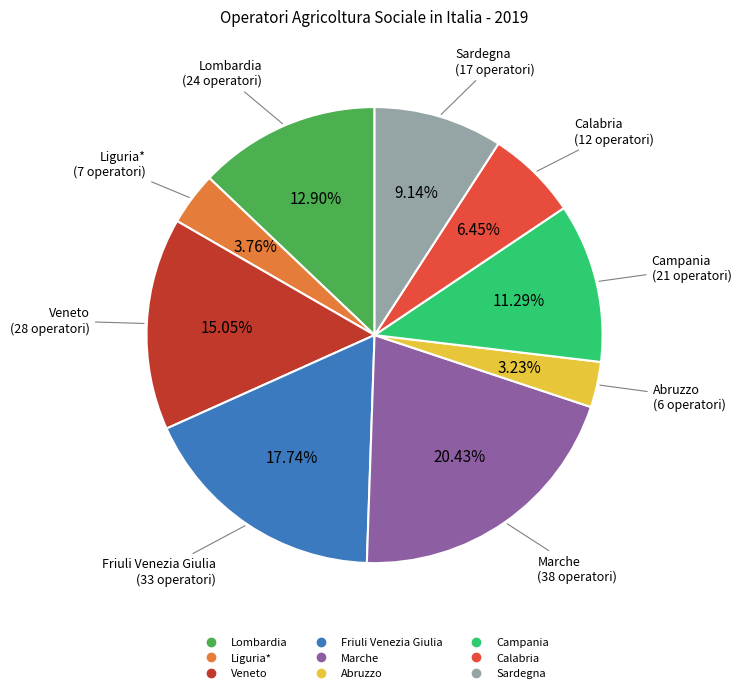

Do Sardegna and Lombardia together represent more than half of the pie?

No